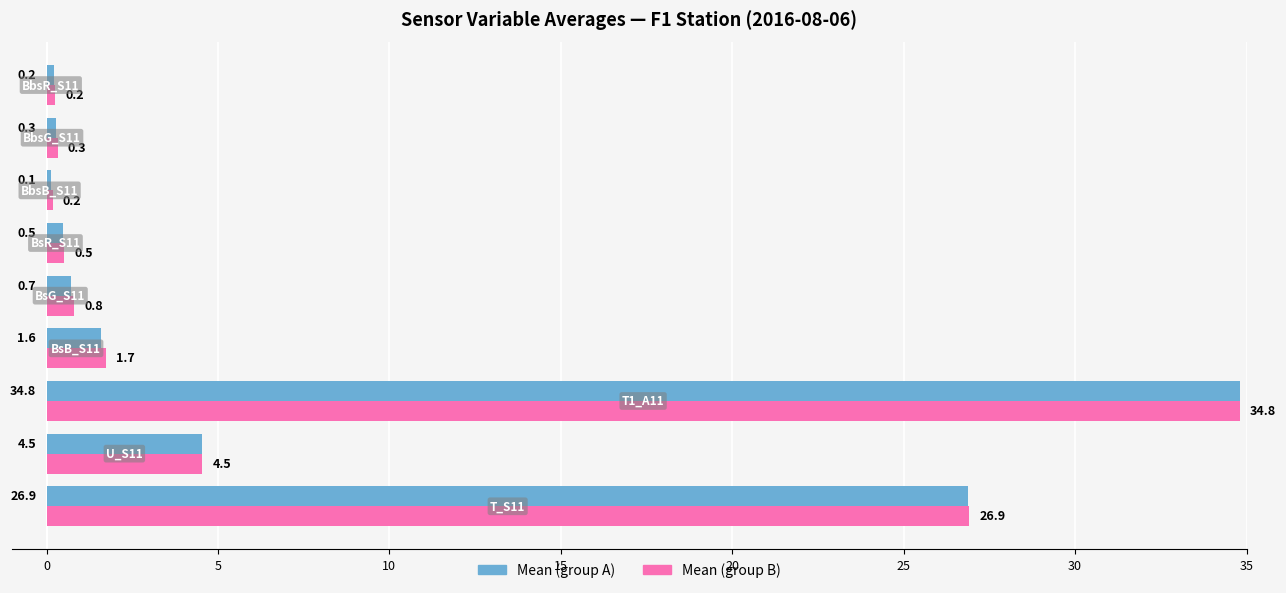

What is the maximum value shown in the chart?

34.8